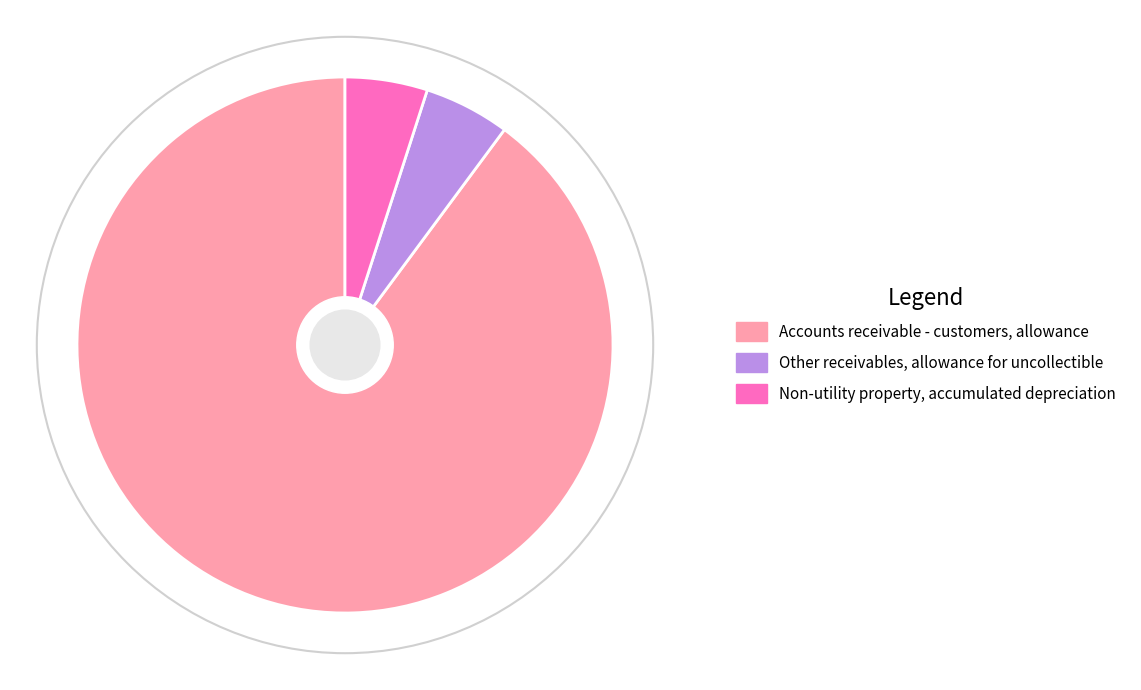

True or false: Accounts receivable - customers, allowance accounts for 90% of the total.

True